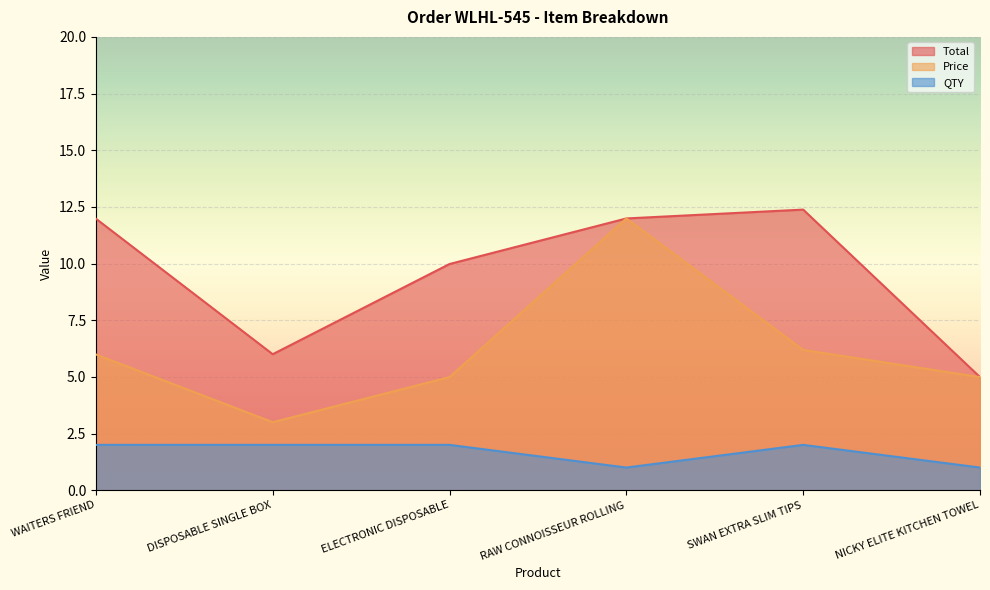

What is the spread (max minus min) of values at ELECTRONIC DISPOSABLE?

8.0